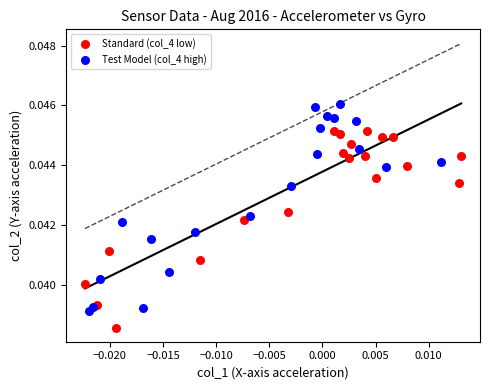

Which series reaches the minimum Y coordinate?

Standard (col_4 low)